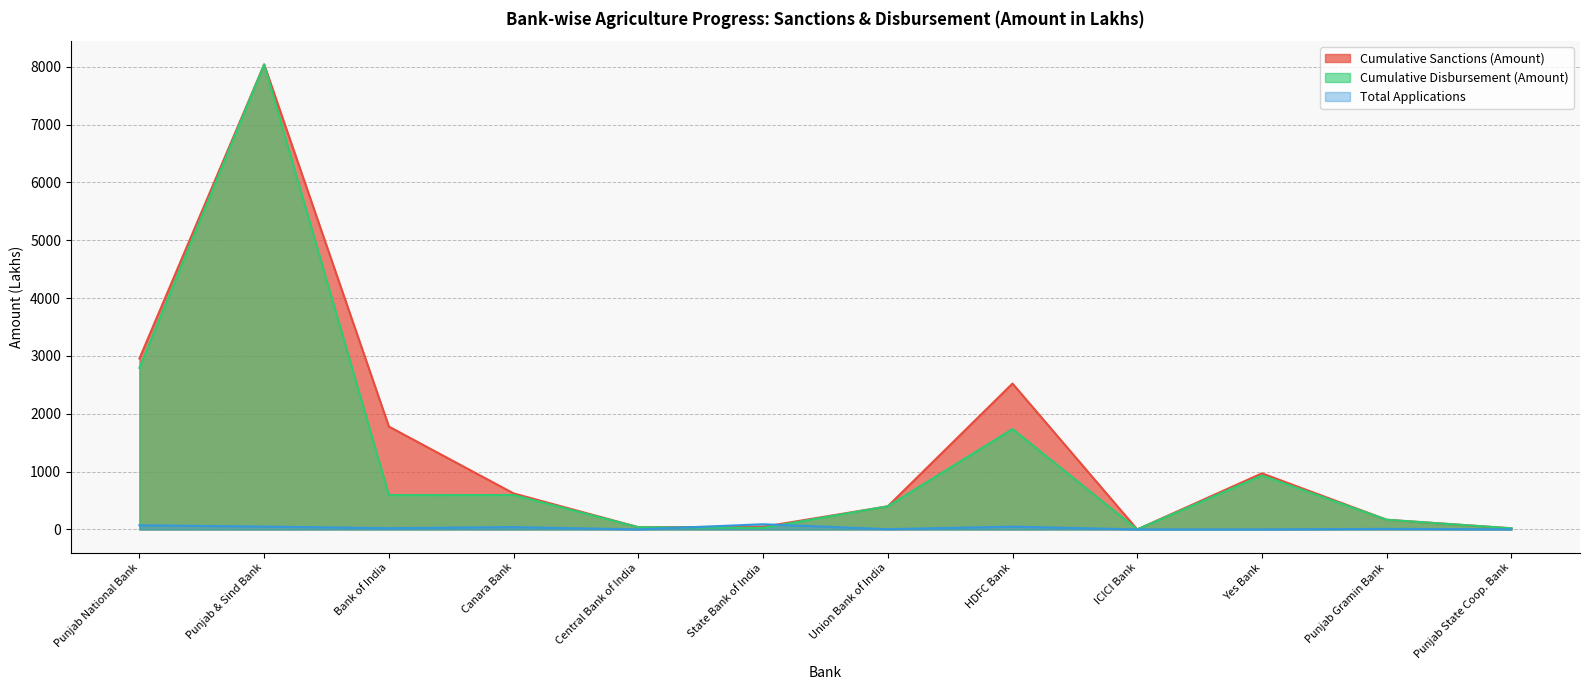

True or false: Cumulative Sanctions (Amount) and Cumulative Disbursement (Amount) intersect in this chart.

False